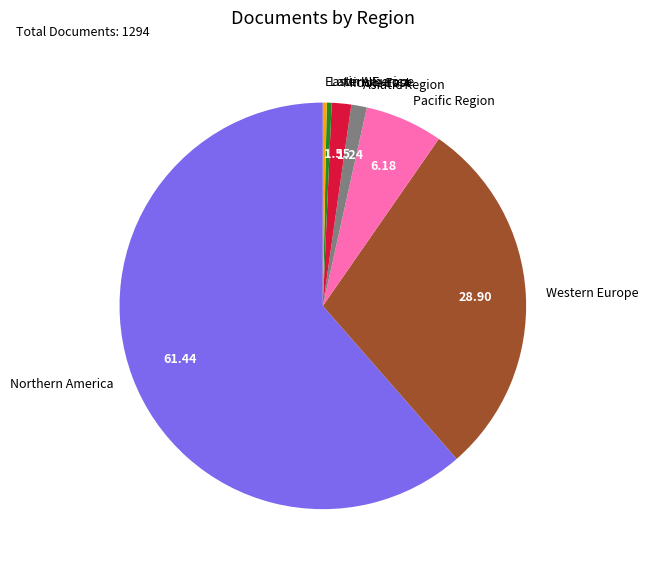

Which slice is the largest?

Northern America